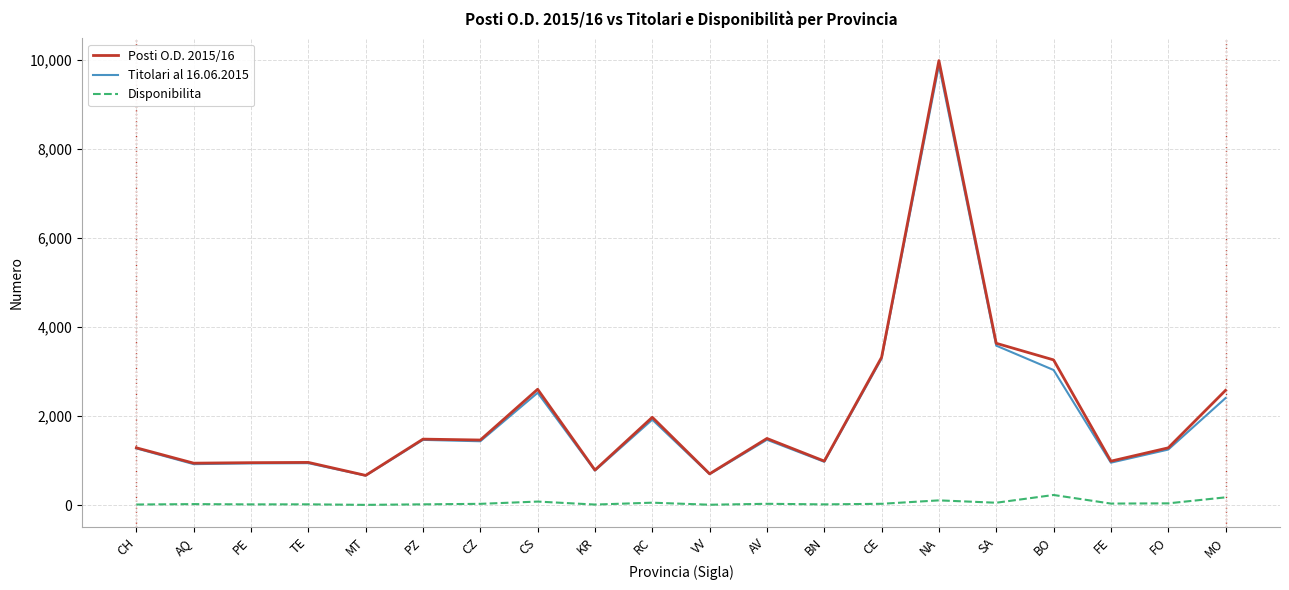

Which series has the largest range (max minus min)?

Posti O.D. 2015/16